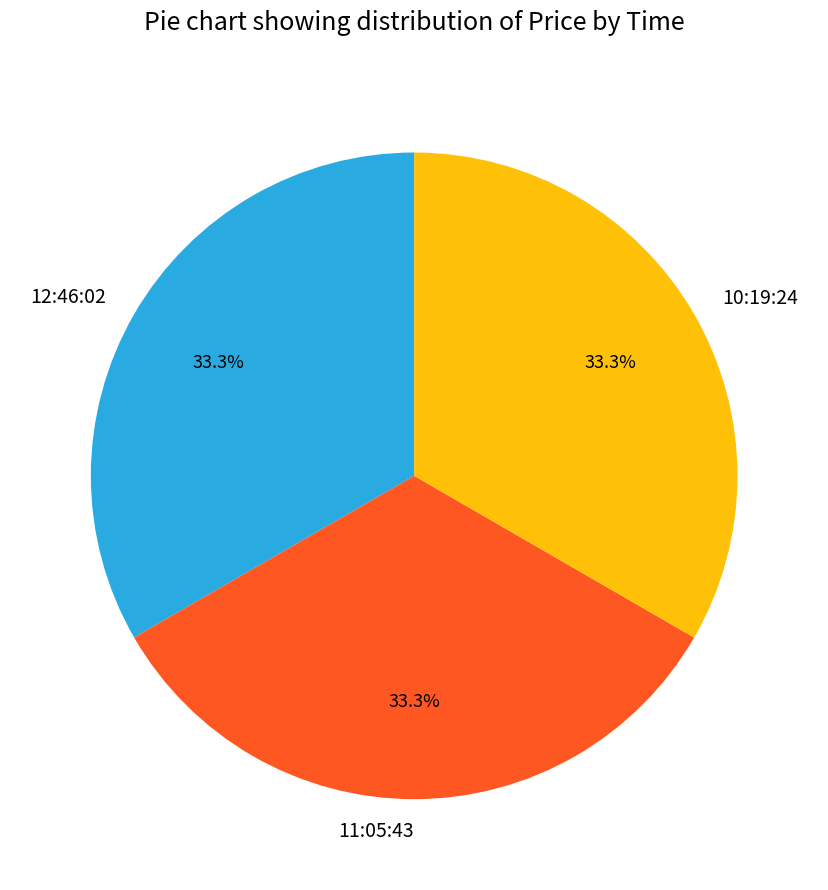

To the nearest percent, what is the combined percentage of 12:46:02 and 11:05:43?

67%